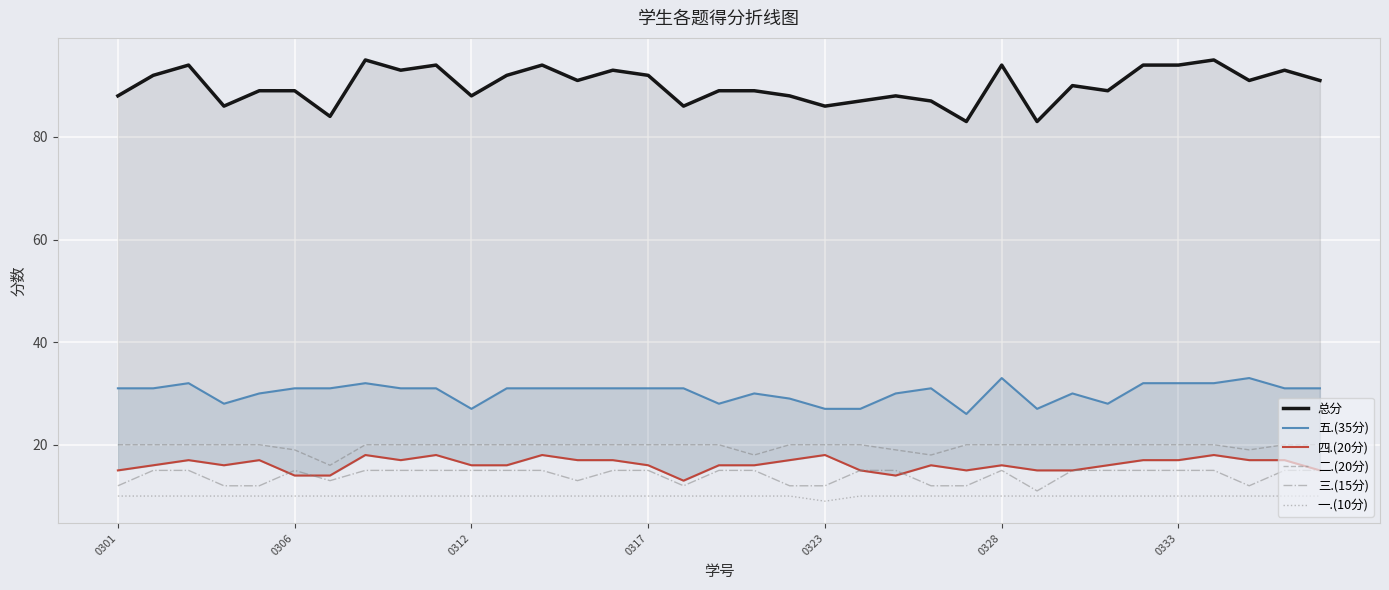

Is it true that 三.(15分) equals 12 at 0301?

True